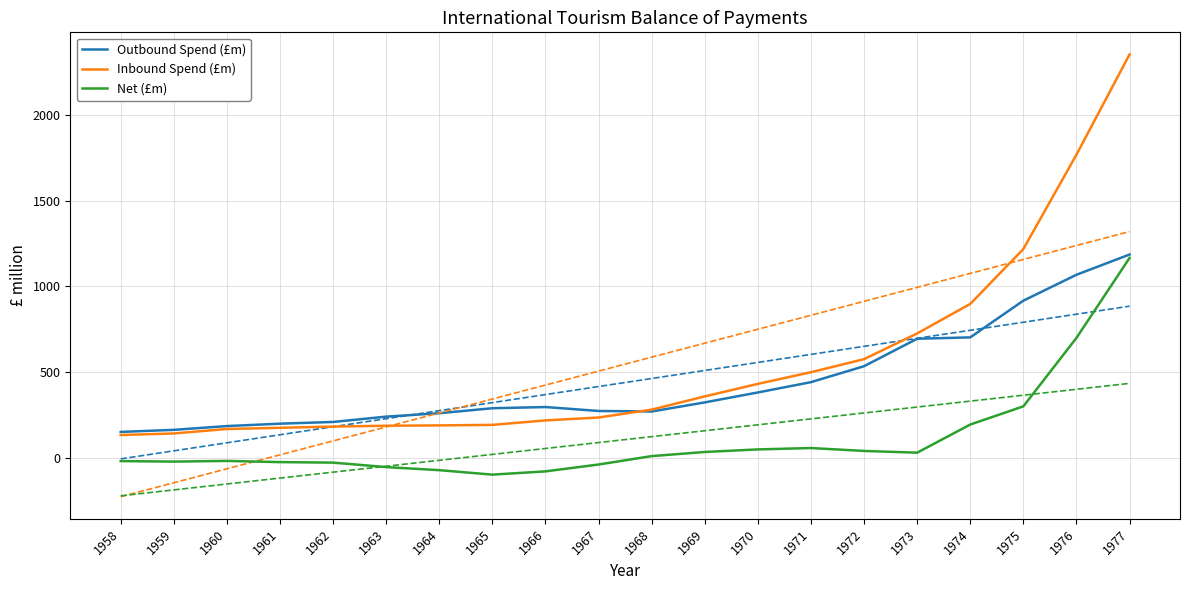

True or false: Outbound Spend (£m) and Net (£m) intersect in this chart.

False